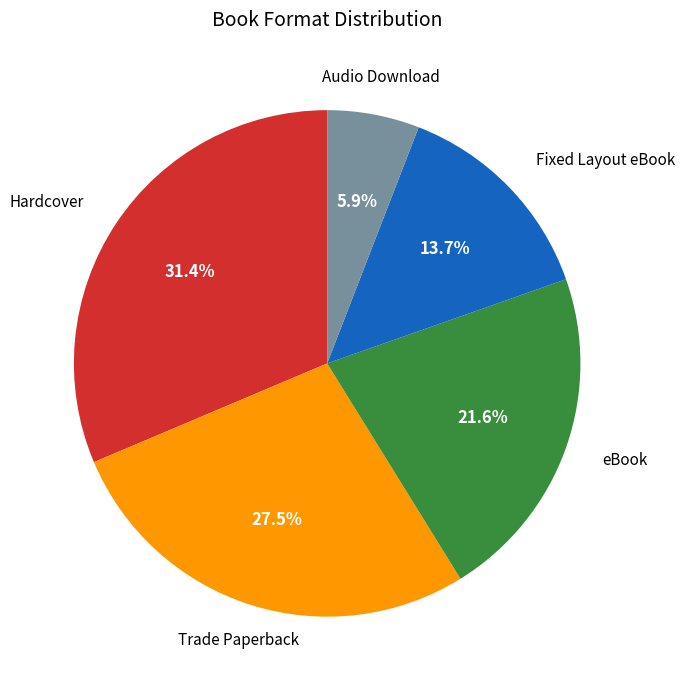

Is there any slice that represents more than half of the pie?

No